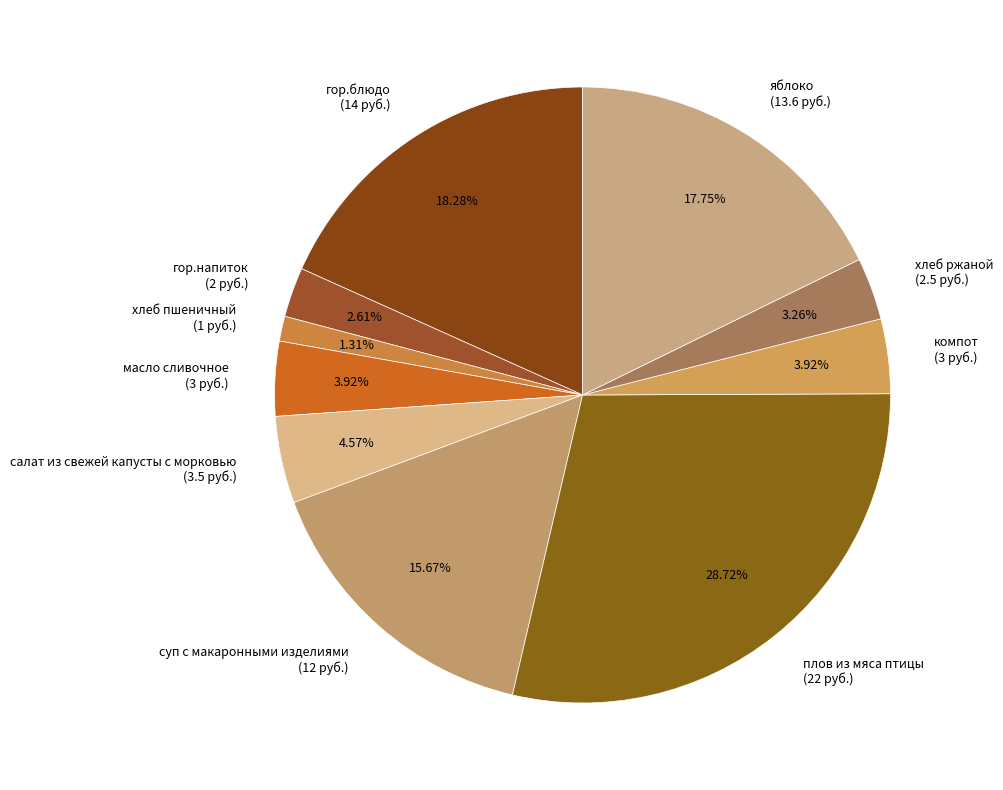

Is хлеб ржаной the majority of the pie?

No